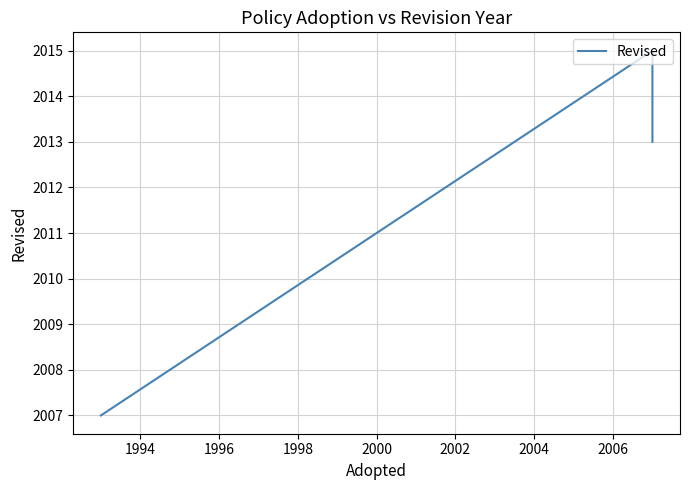

Is it true that the value at 1994 is 1161?

False